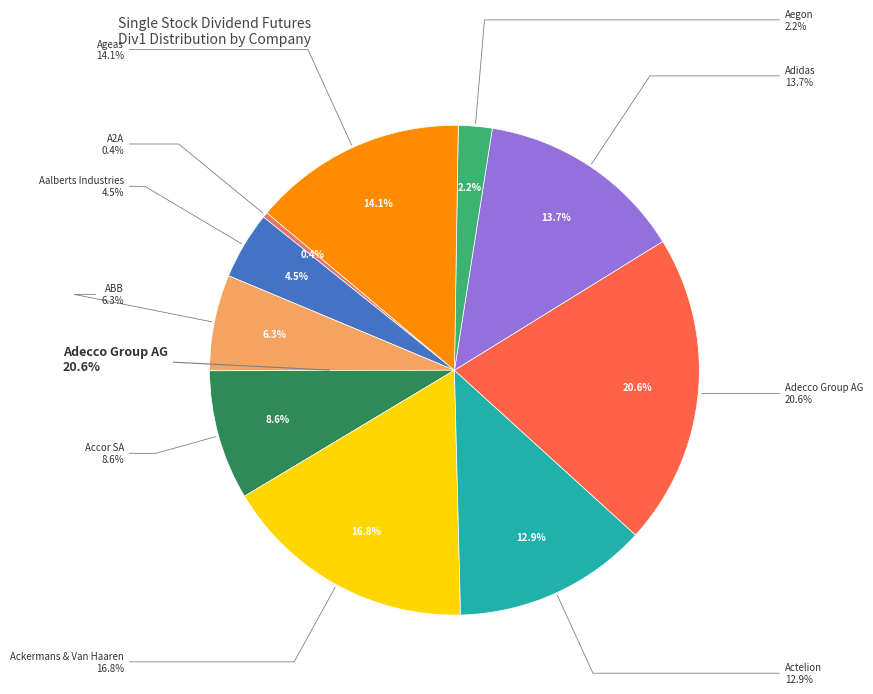

What percentage is NOT represented by Actelion?

87.1%